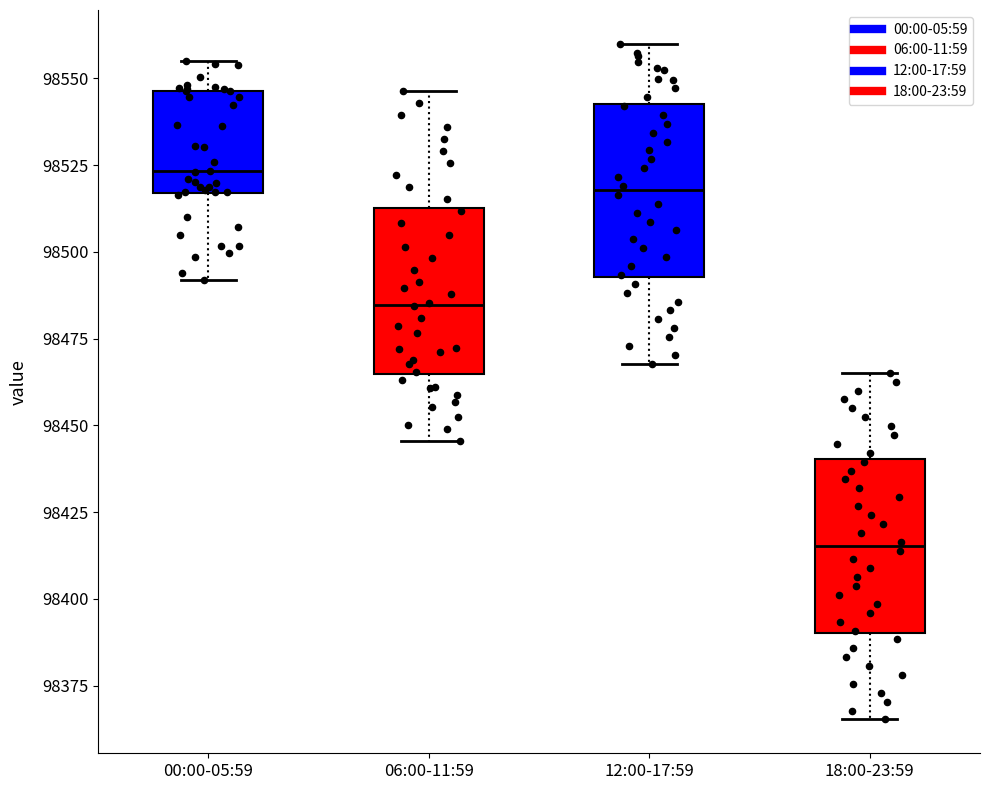

Reading left to right, transcribe this box plot: for each box, give where its median line is, the range the box spans, and where its two whiskers end, as read against the y-axis. The values are not printed on the chart, so give them approximately, as read against the axis.

00:00-05:59: median 98525, box 98515 to 98545, whiskers 98490 to 98555
06:00-11:59: median 98485, box 98465 to 98515, whiskers 98445 to 98545
12:00-17:59: median 98520, box 98495 to 98545, whiskers 98470 to 98560
18:00-23:59: median 98415, box 98390 to 98440, whiskers 98365 to 98465